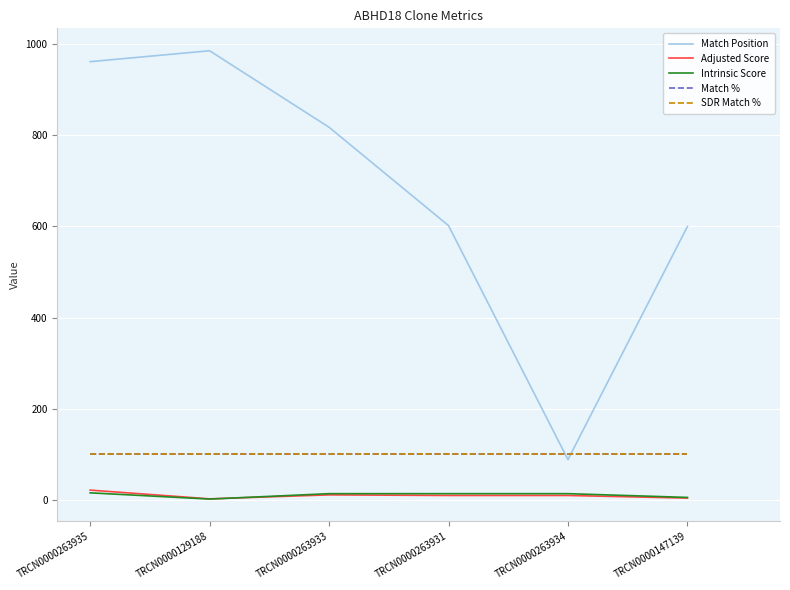

Does the chart have visible grid lines?

Yes